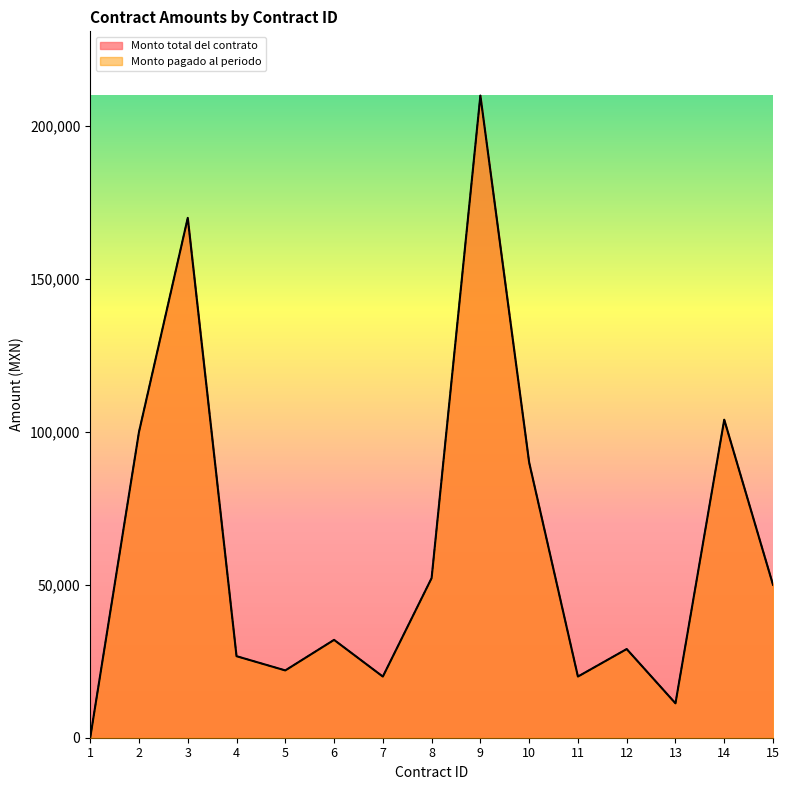

What is the total value across all series at 8?

104400.0